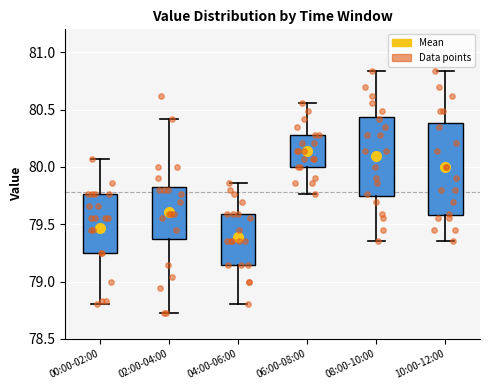

Comparing the boxes themselves (not the whiskers), which one is the tallest?

10:00-12:00